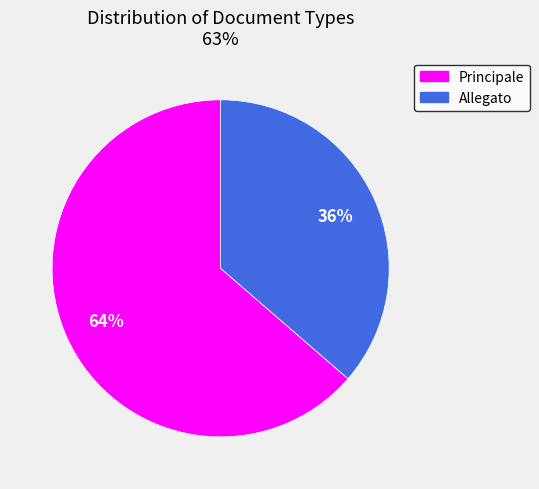

To the nearest percent, what percentage of the pie is Allegato?

36%